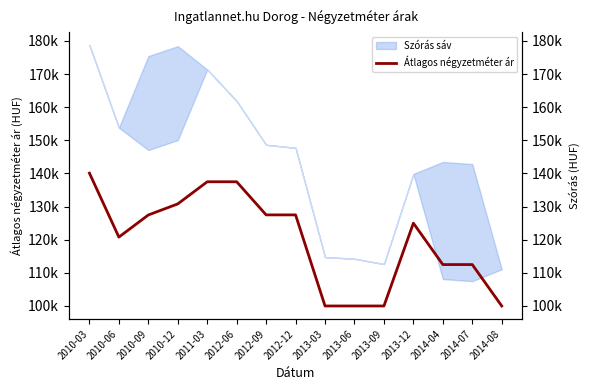

Rank the categories by value from highest to lowest.

2010-03, 2011-03, 2012-06, 2010-12, 2012-09, 2012-12, 2010-09, 2013-12, 2010-06, 2014-04, 2014-07, 2013-03, 2013-06, 2013-09, 2014-08